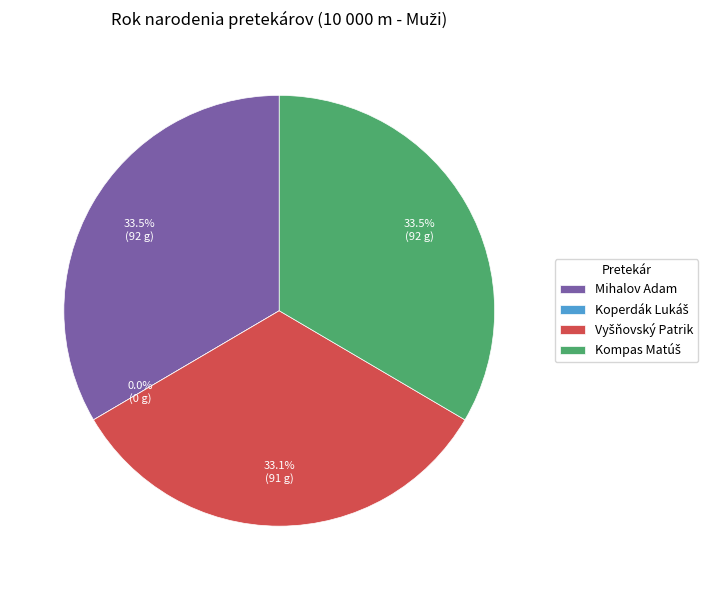

Which category has the smallest portion of the pie?

Koperdák Lukáš